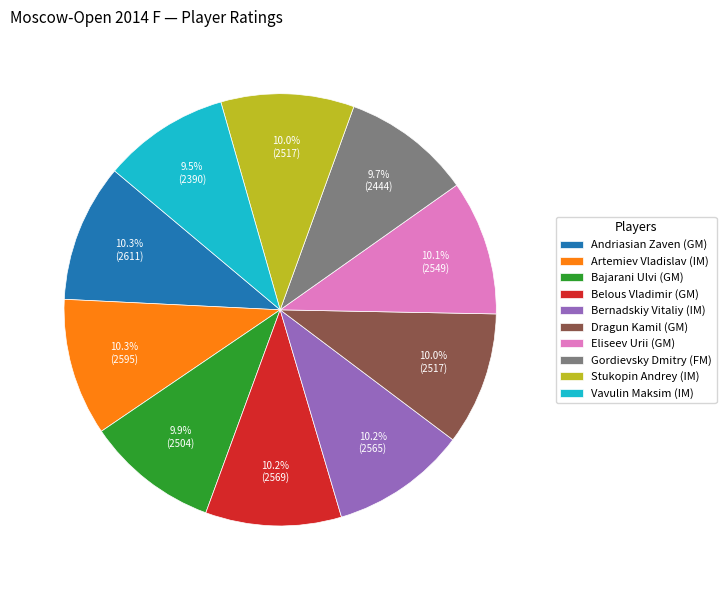

Count the number of slices in the pie.

10